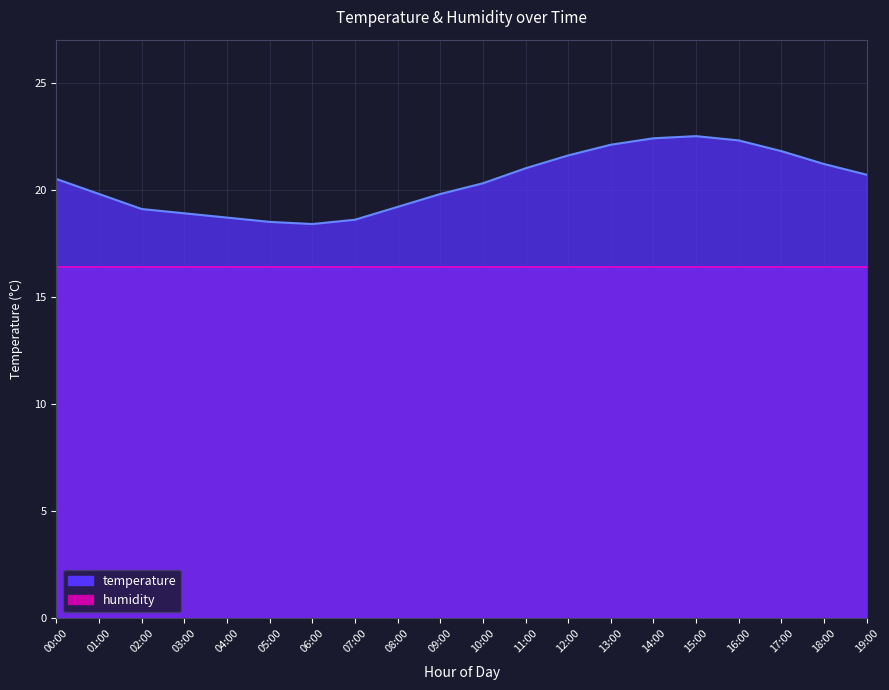

At which category does the chart reach its peak across all series?

15:00